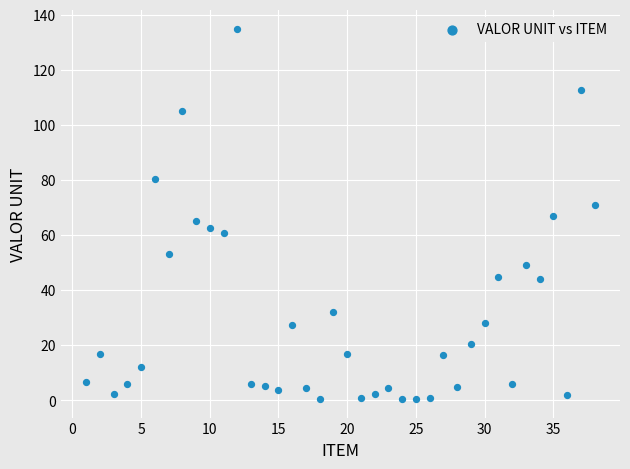

What is the range of X values (max minus min)?

37.0